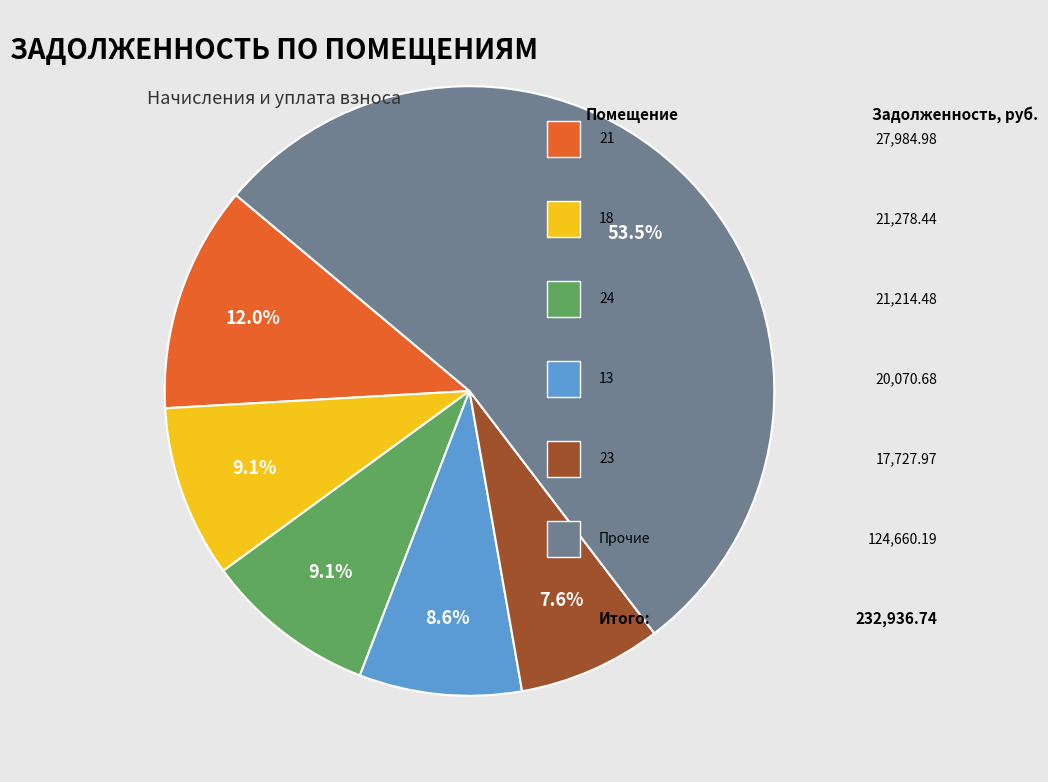

Is there a majority slice in this chart?

Yes